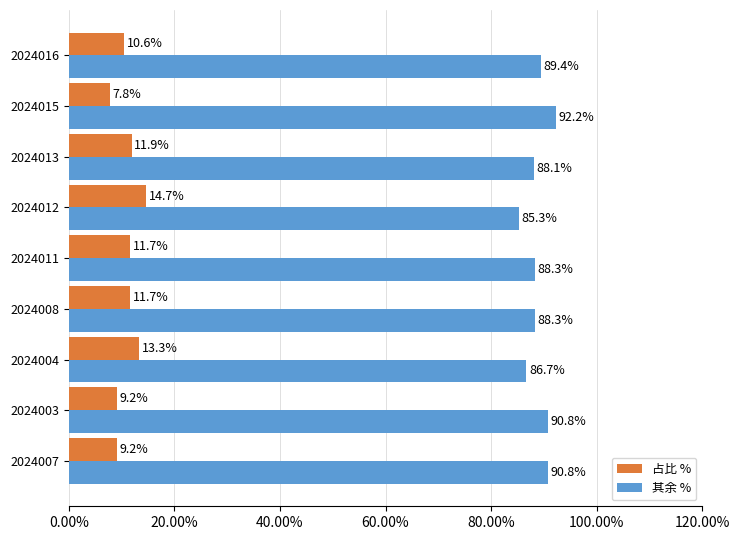

Where is 其余 % nearest to the value 88?

2024013